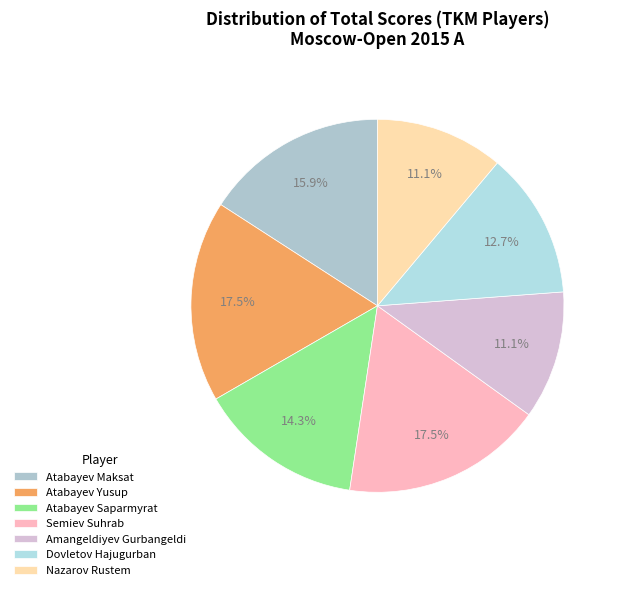

Is there a majority slice in this chart?

No